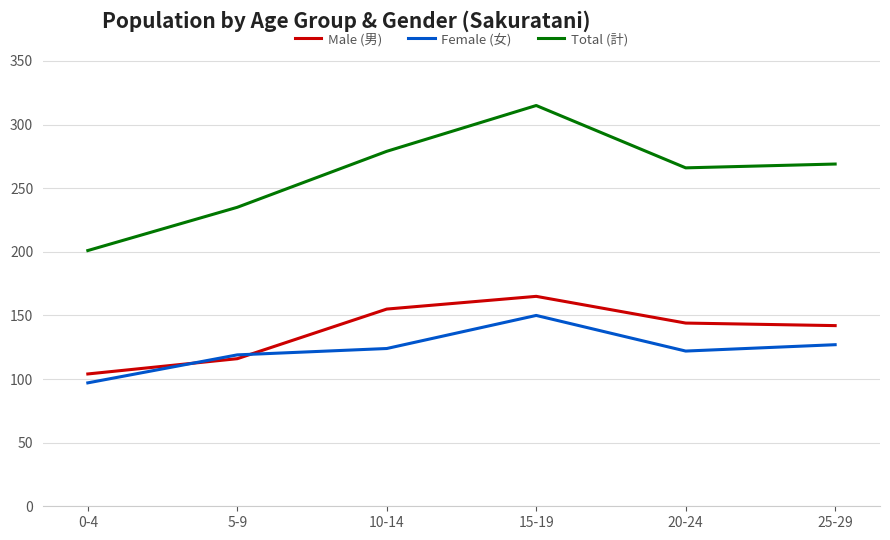

Does the chart have visible grid lines?

Yes